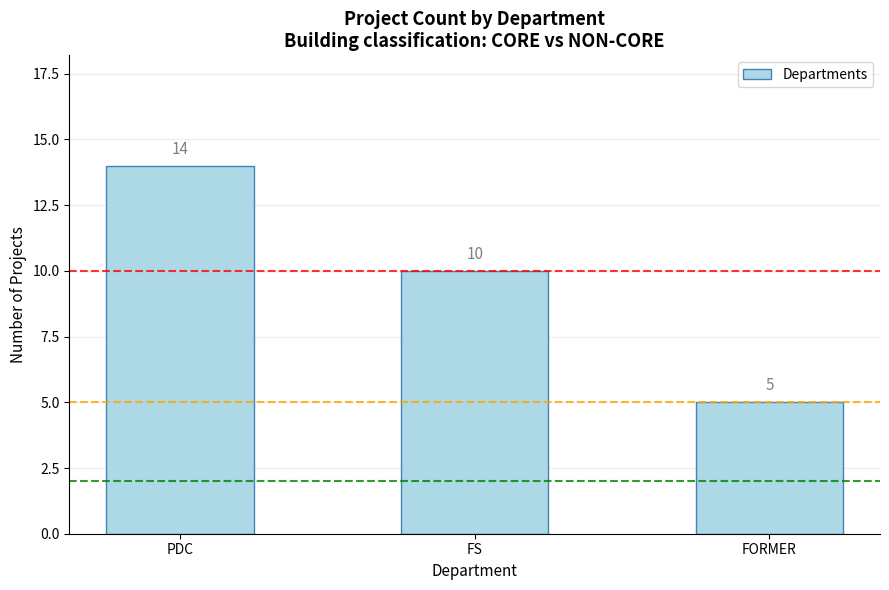

How many distinct data groups are displayed?

1